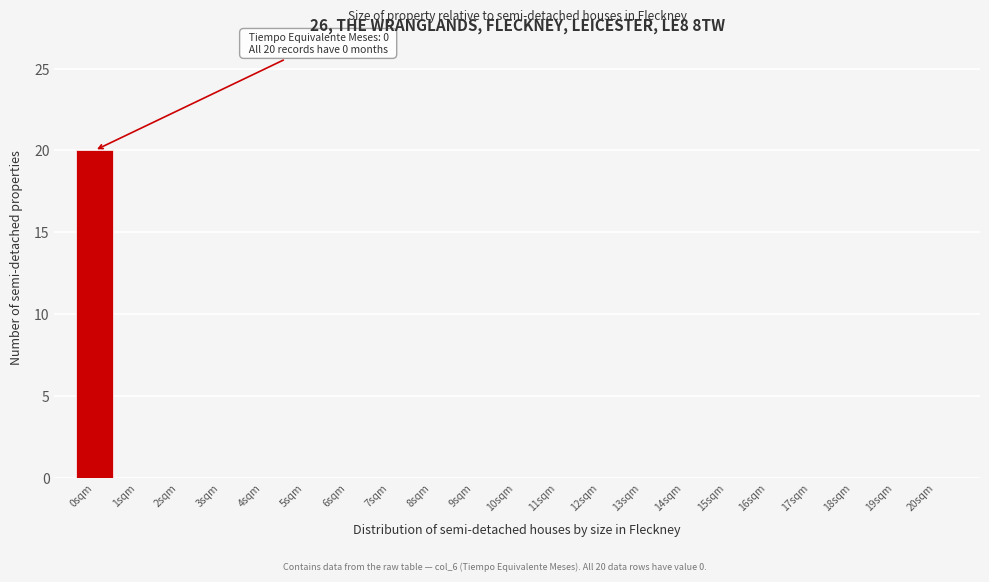

Reading right to left, list all the values displayed in this chart.

20sqm=0	19sqm=0	18sqm=0	17sqm=0	16sqm=0	15sqm=0	14sqm=0	13sqm=0	12sqm=0	11sqm=0	10sqm=0	9sqm=0	8sqm=0	7sqm=0	6sqm=0	5sqm=0	4sqm=0	3sqm=0	2sqm=0	1sqm=0	0sqm=20